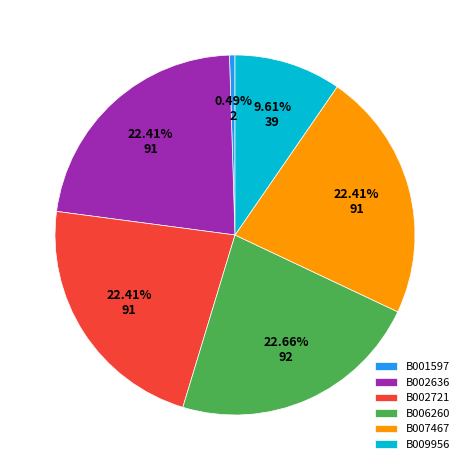

Count the number of slices in the pie.

6